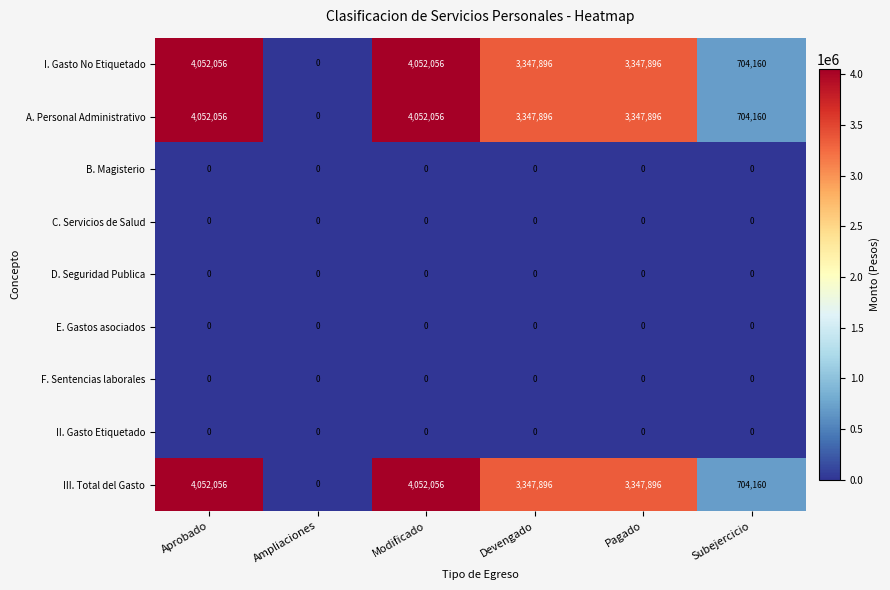

At which label does A. Personal Administrativo first exceed 3347896?

Aprobado